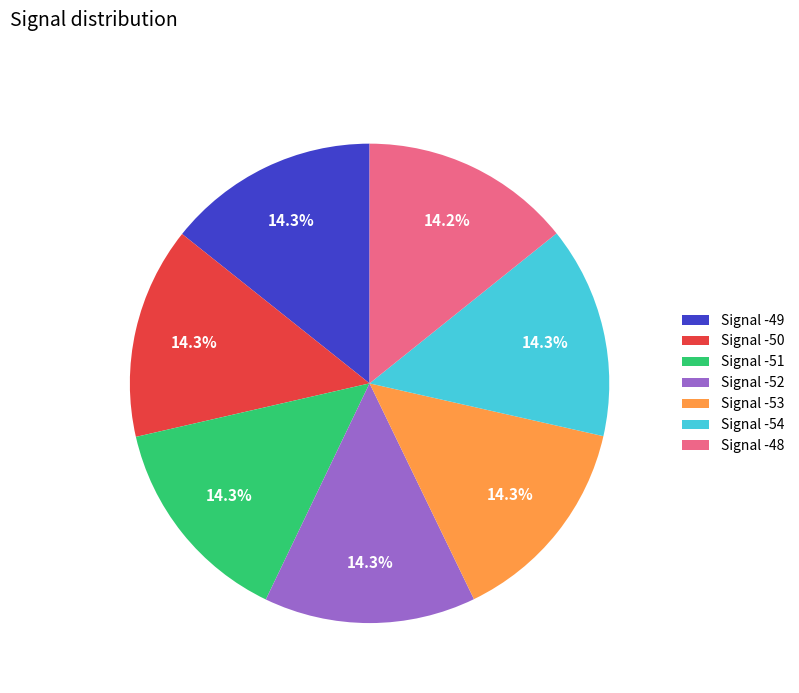

True or false: Signal -52 accounts for 14% of the total.

True